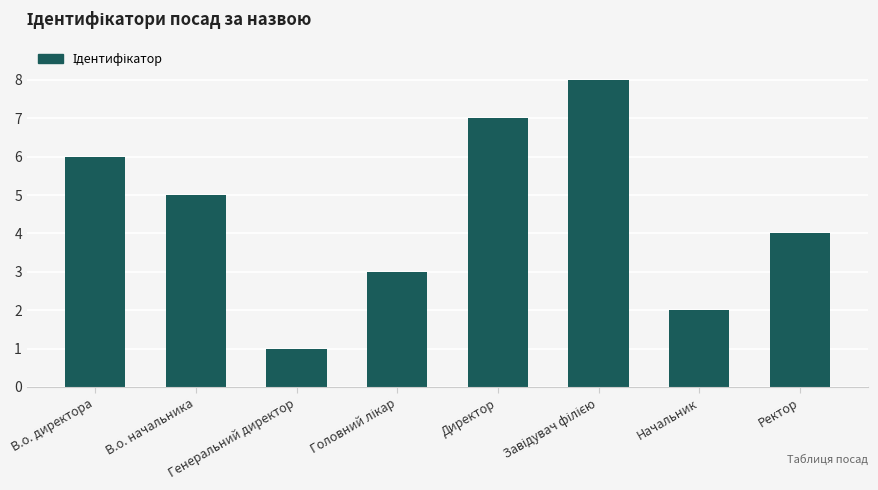

Where is the data nearest to the value 4?

Ректор